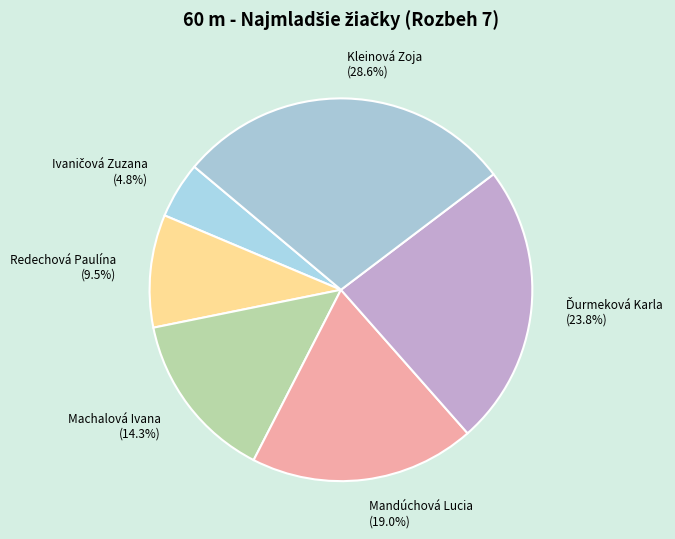

What is the largest slice in the pie chart?

Kleinová Zoja